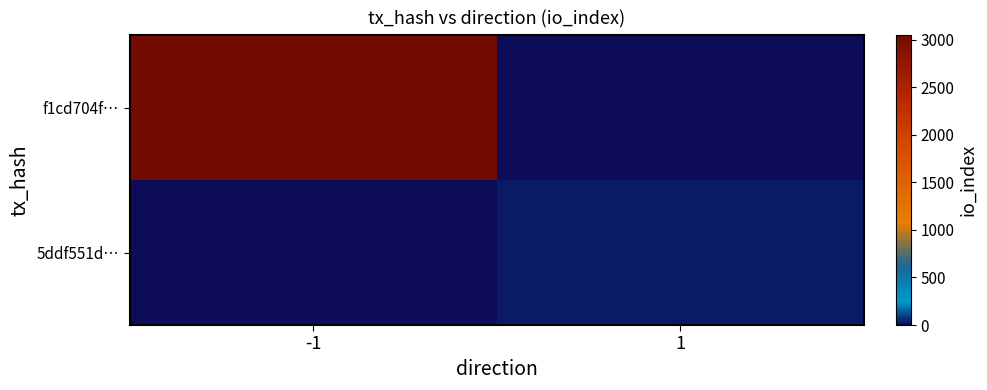

How many categories are shown in the chart?

2